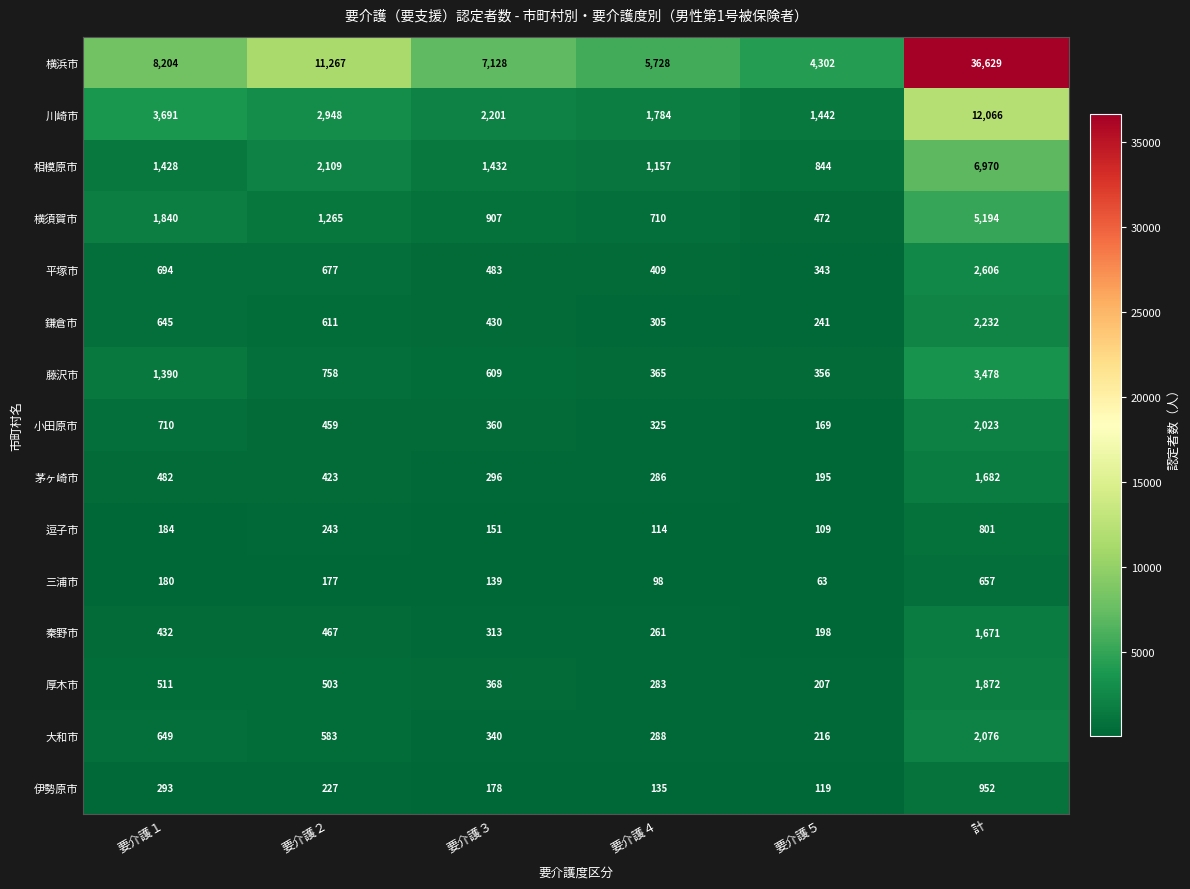

At which label does 三浦市 first exceed 177?

要介護１